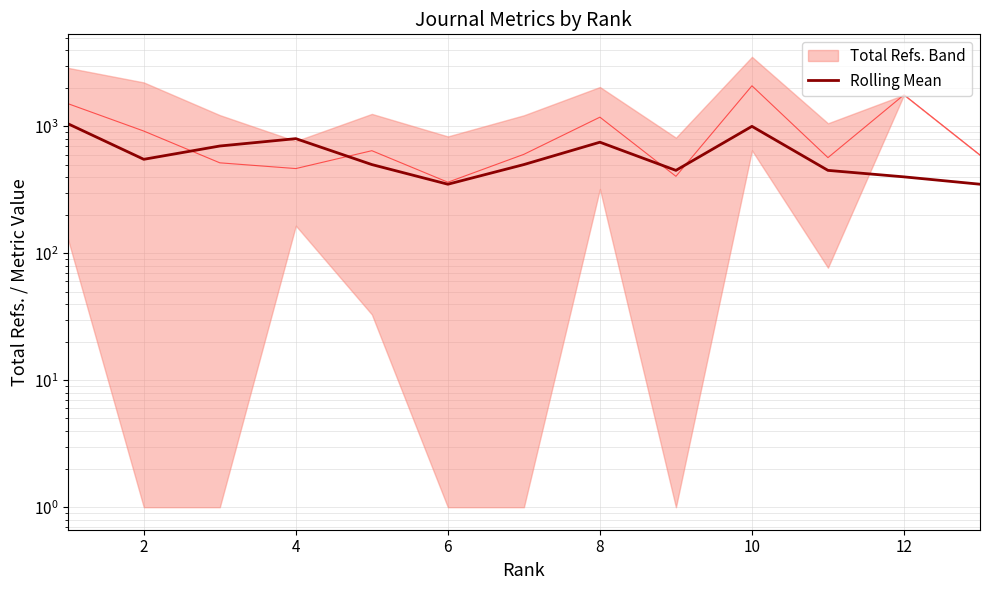

What is the difference between the maximum and minimum values?

700